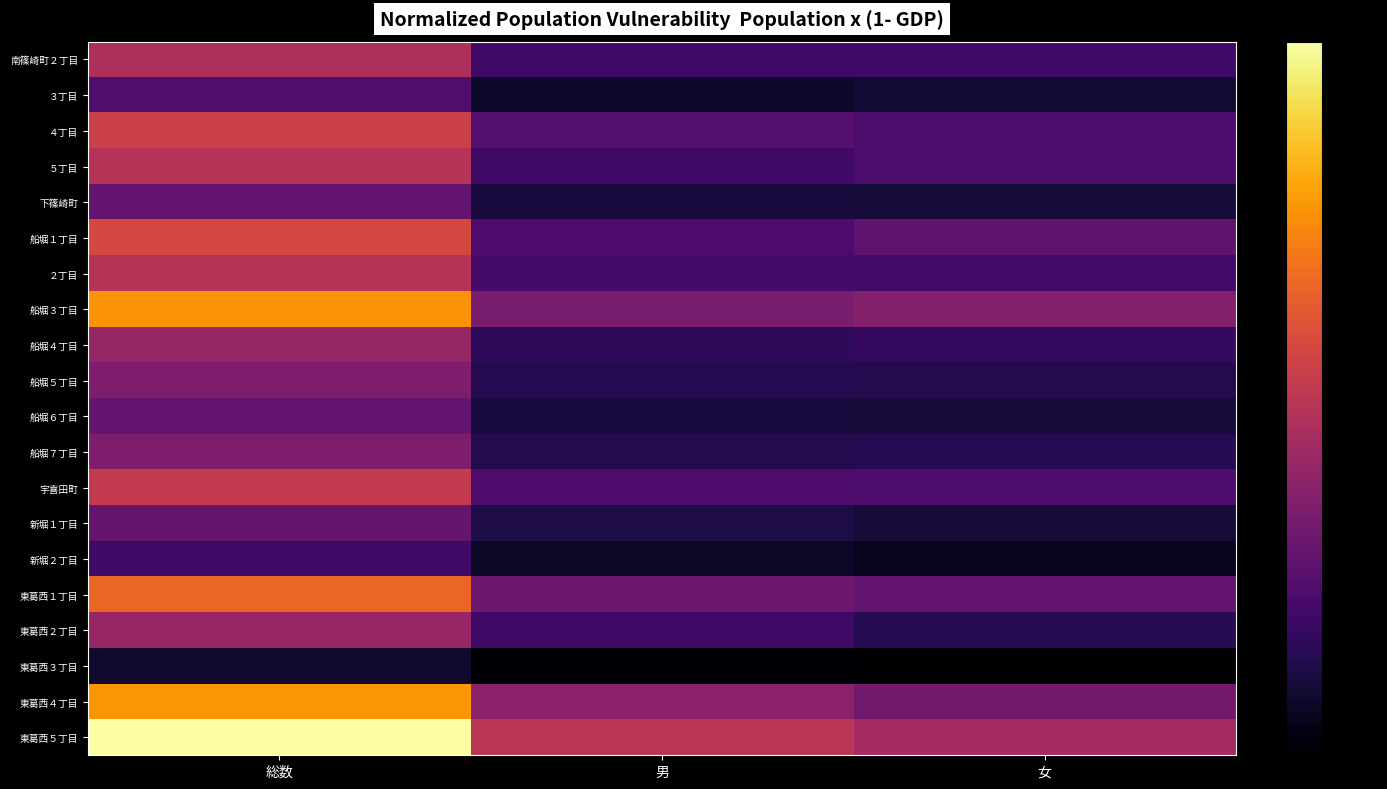

At how many categories does at least one series exceed 0?

3